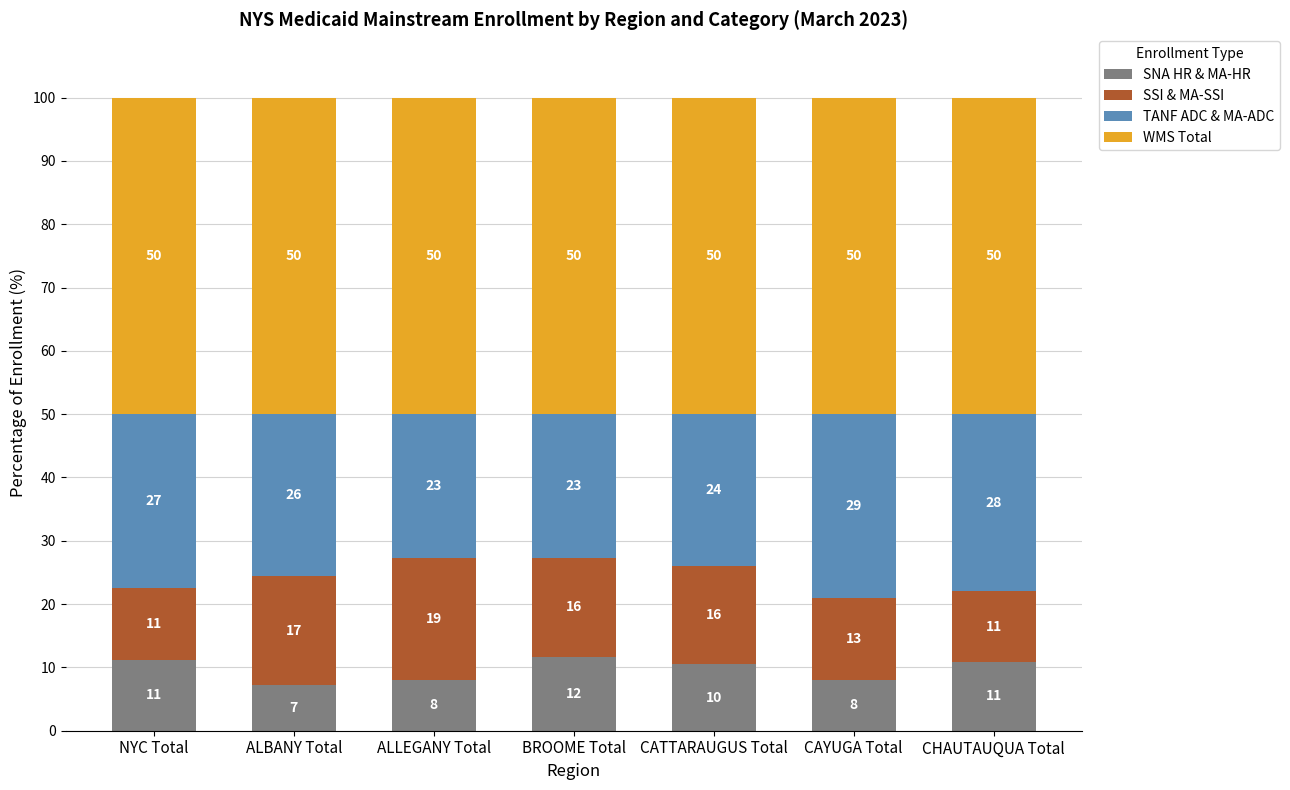

What is the difference between the maximum and second lowest values in the SSI & MA-SSI series?

7.8